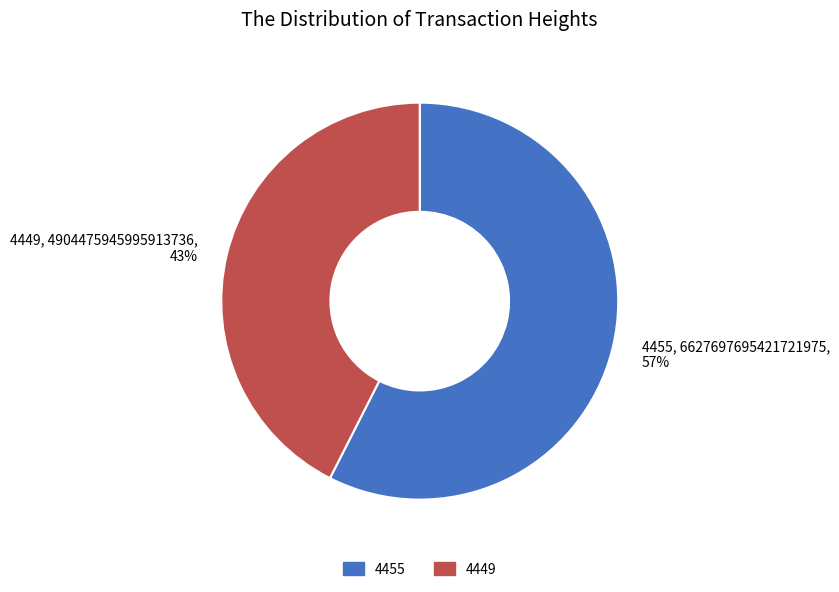

To the nearest percent, what is the combined percentage of 4449 and 4455?

100%